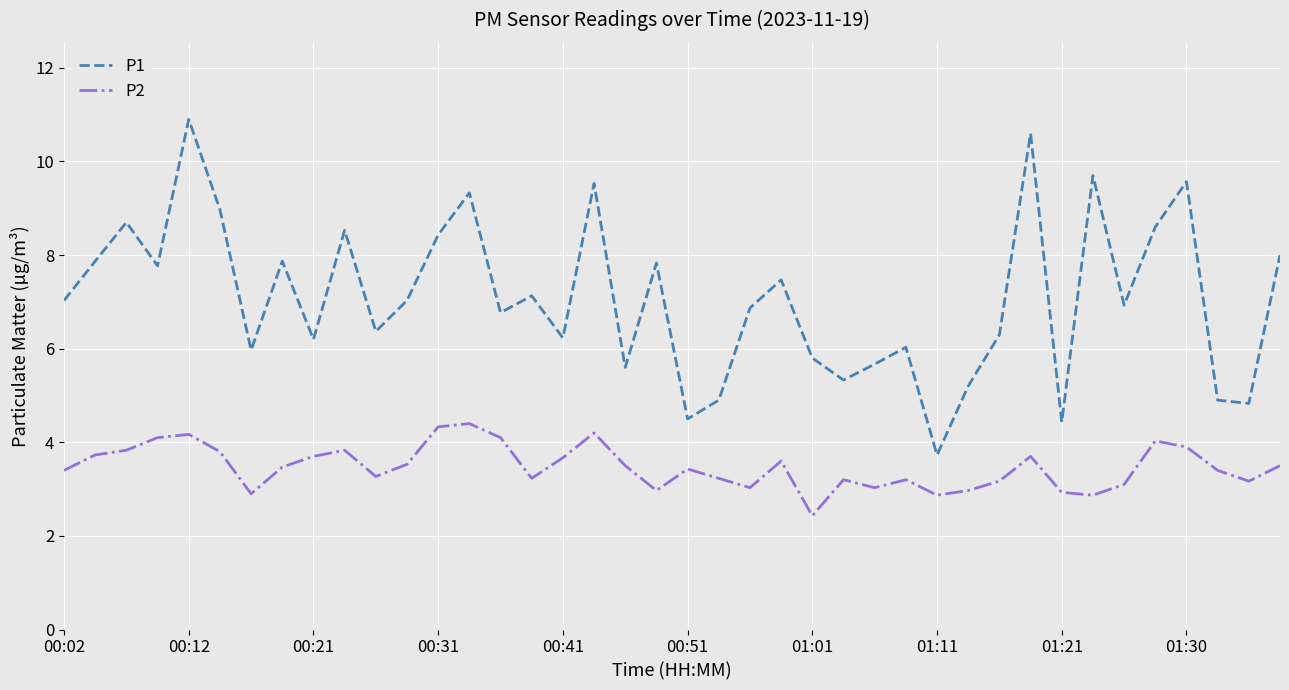

In P2, how many points are higher than both neighbors (excluding endpoints)?

10